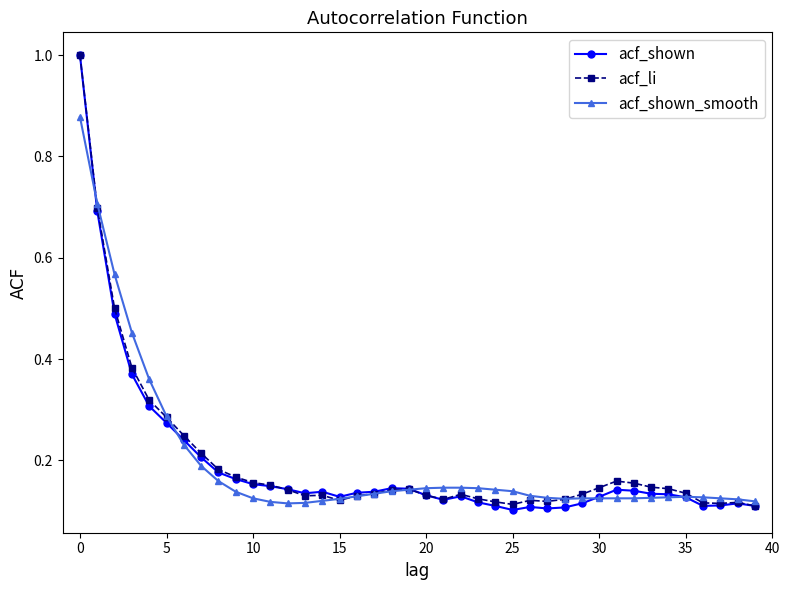

What is the greatest value displayed?

1.0